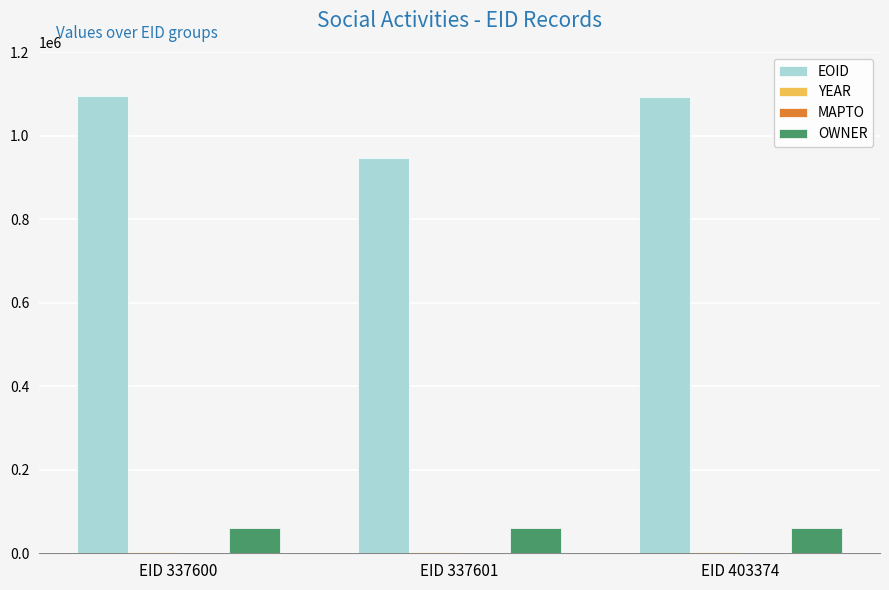

What is the maximum value shown in the chart?

1095316